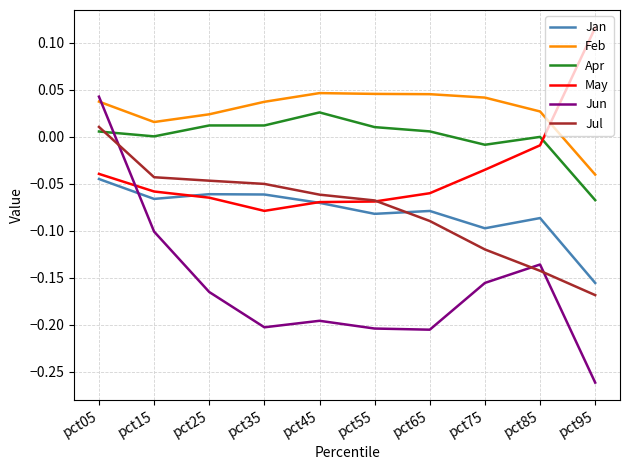

Is it true that Jun equals -0.1 at pct45?

False